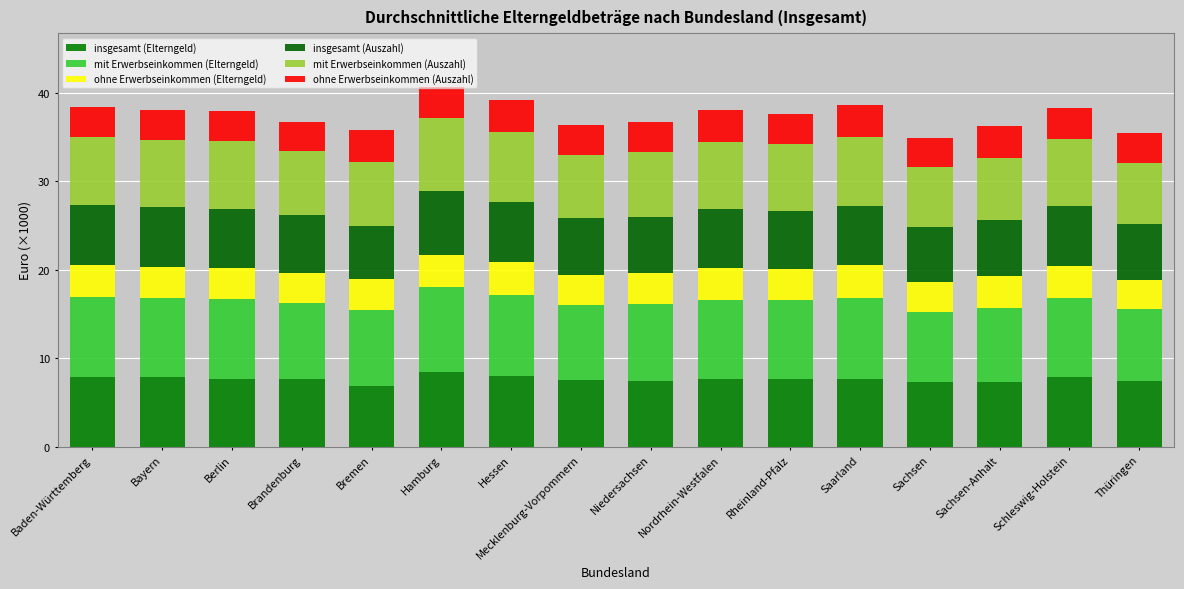

At how many categories does at least one series exceed 8?

15